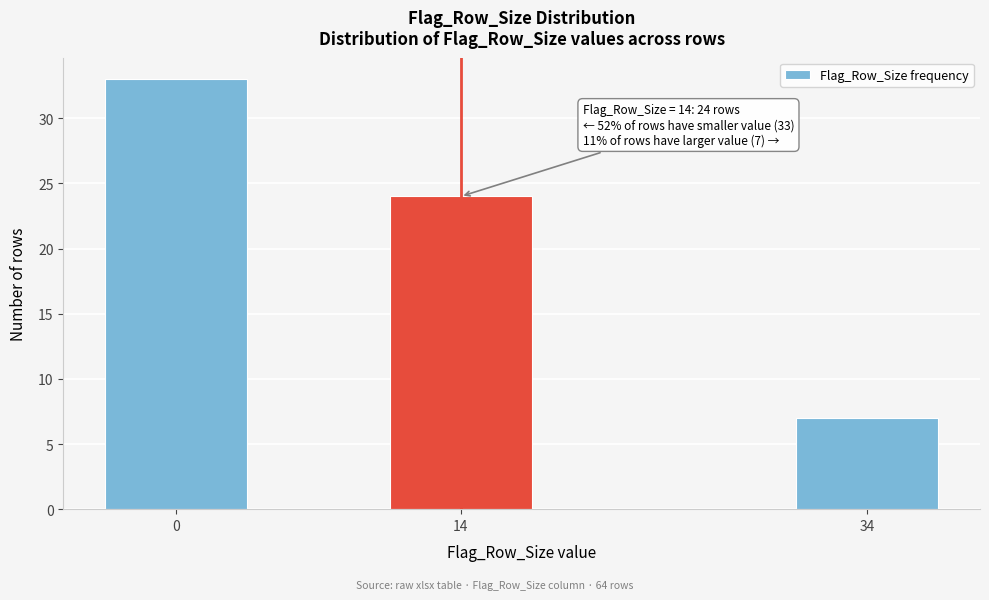

Reading left to right, what are all the values shown in this chart?

0=33	14=24	34=7